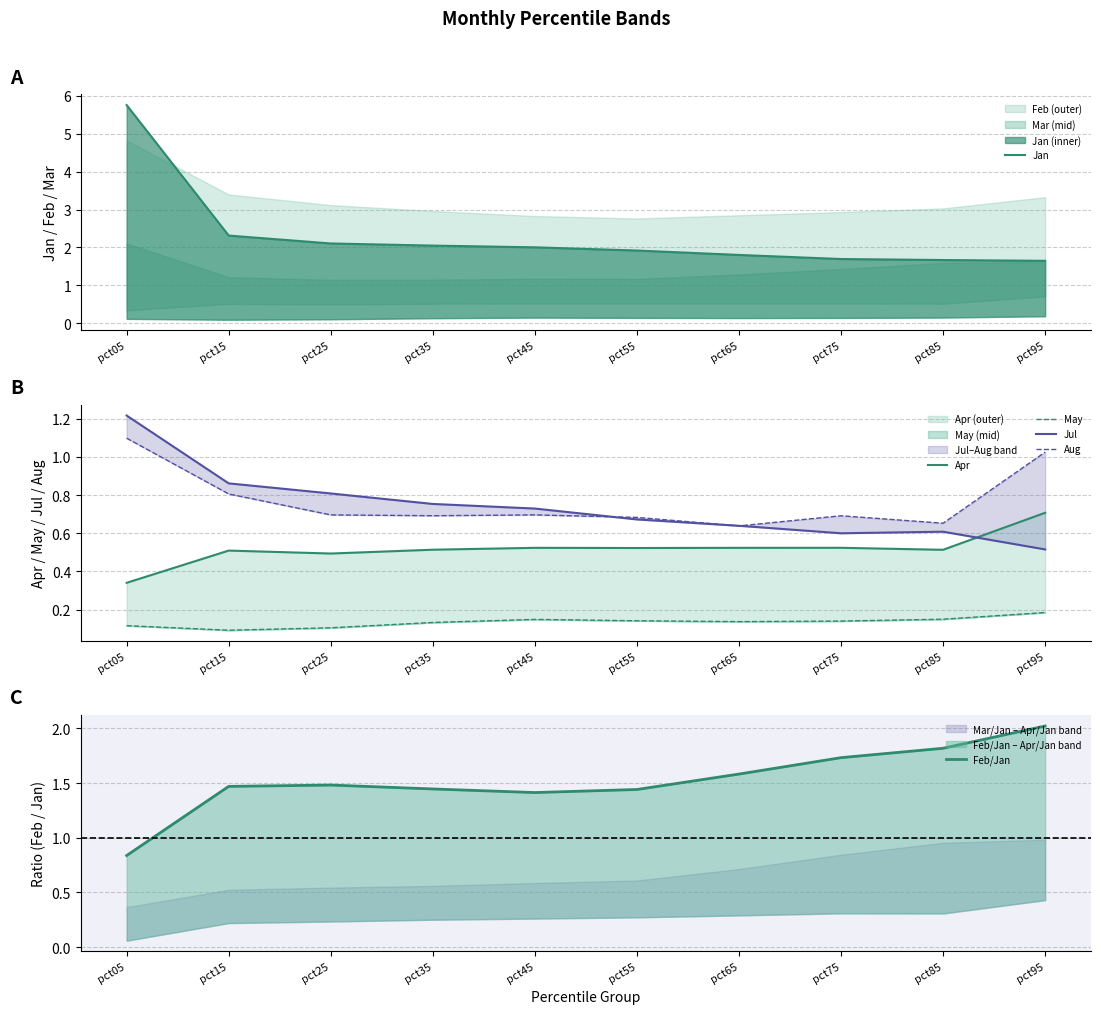

The value of Jul at pct25 is 0.8. True or false?

True